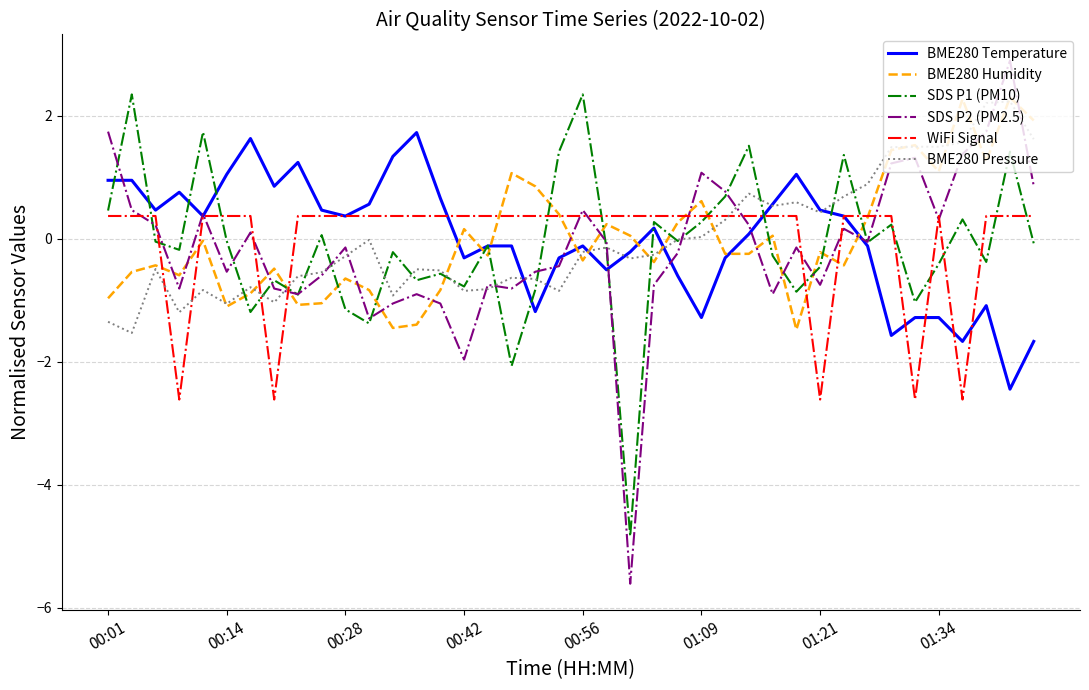

True or false: BME280 Humidity and SDS P2 (PM2.5) cross at least once.

True